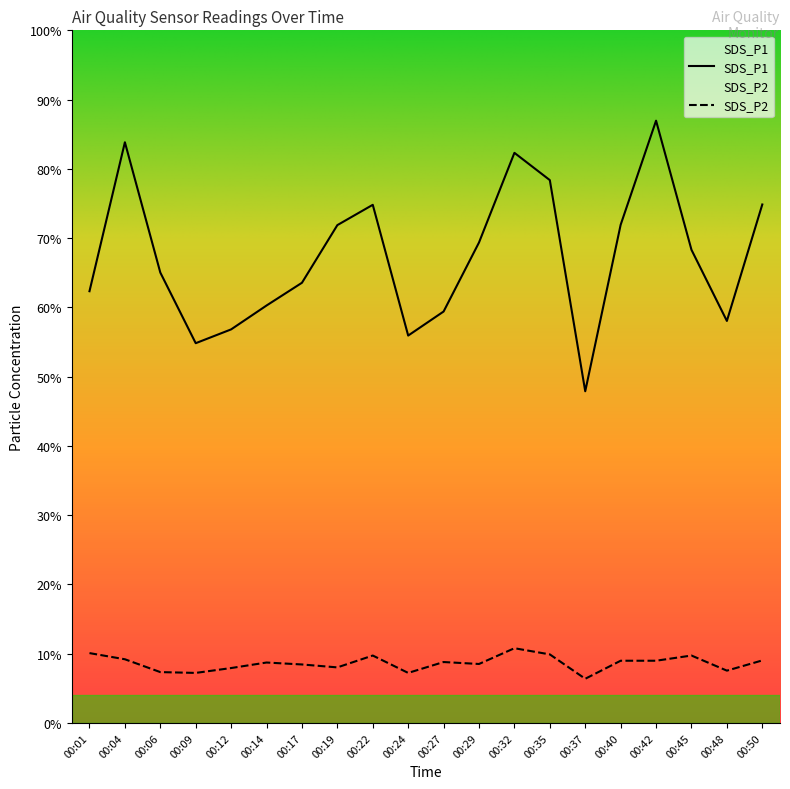

True or false: SDS_P1 and SDS_P2 intersect in this chart.

False